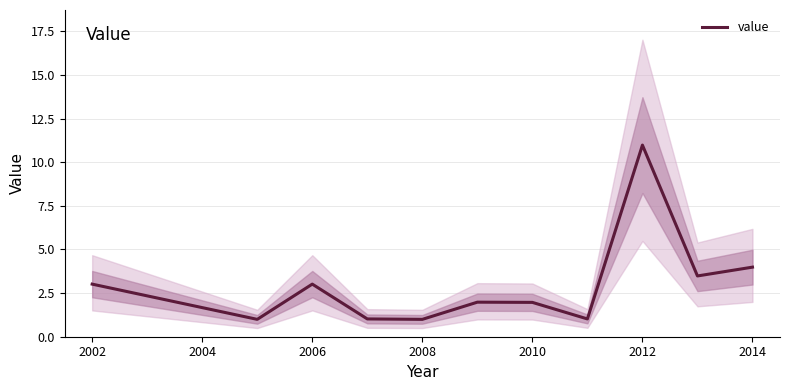

The value series shows 3.0 at 2006. True or false?

True